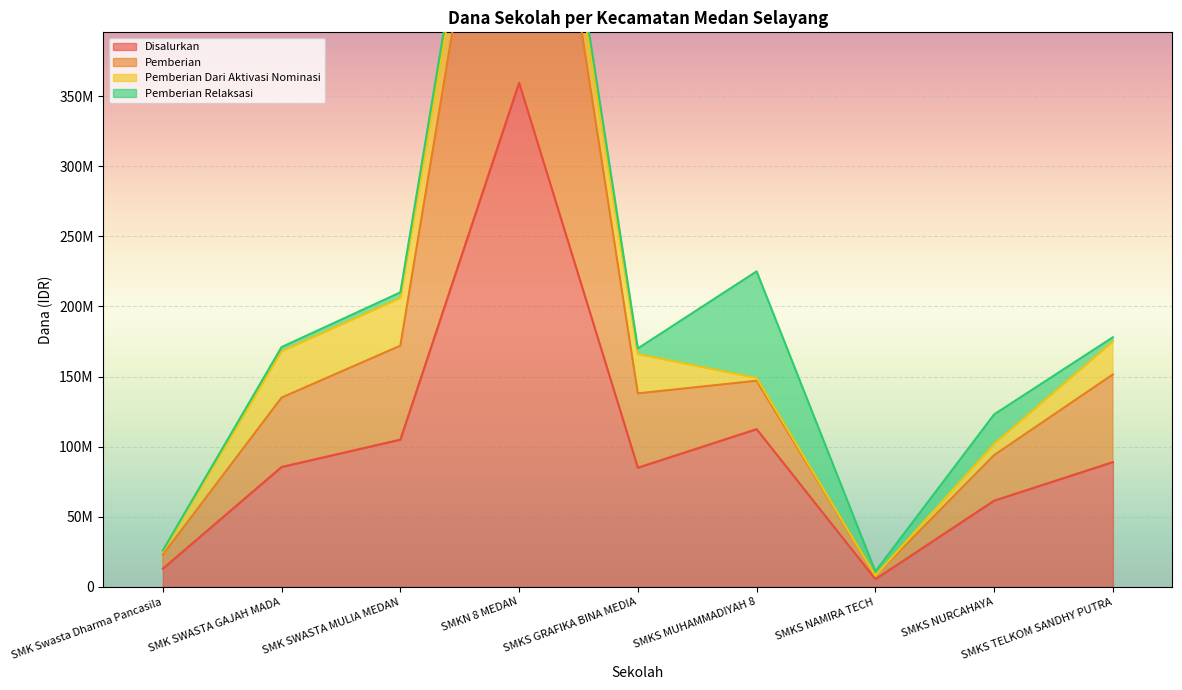

At which category does Disalurkan reach its first local valley?

SMKS GRAFIKA BINA MEDIA